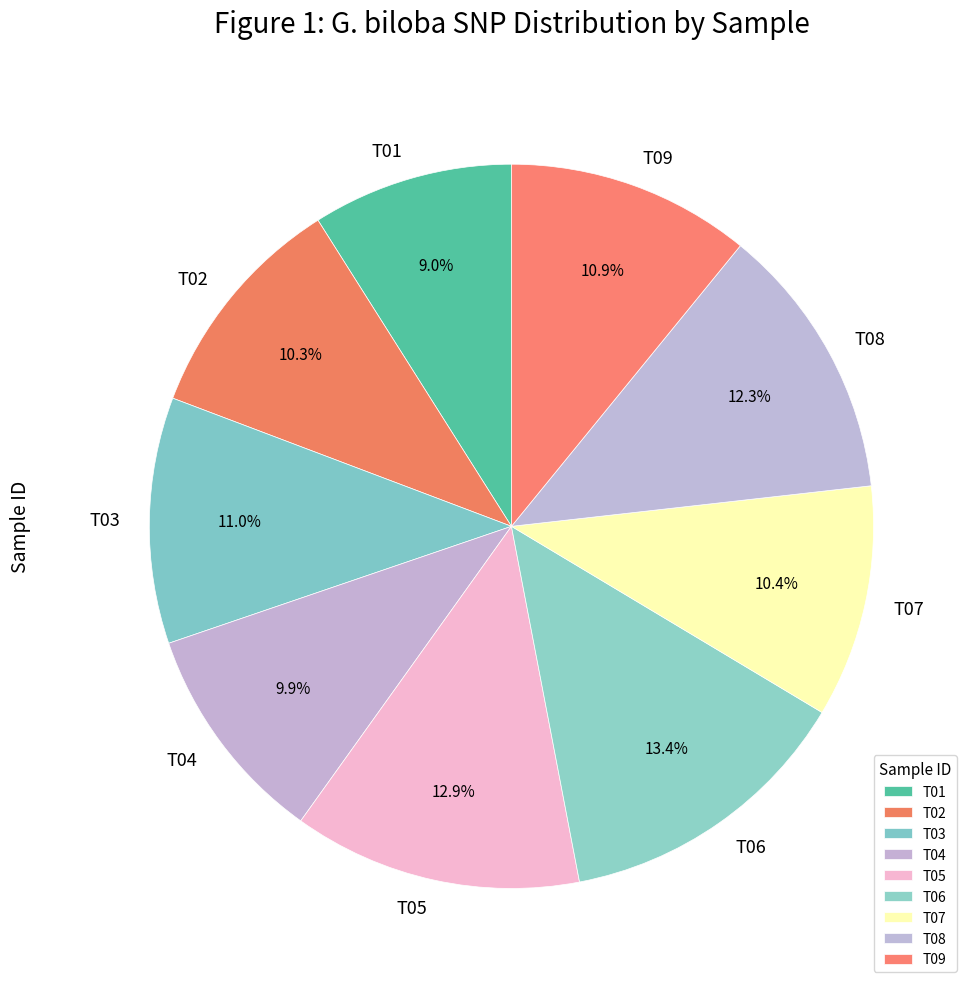

To the nearest percent, what is the average slice percentage?

11%